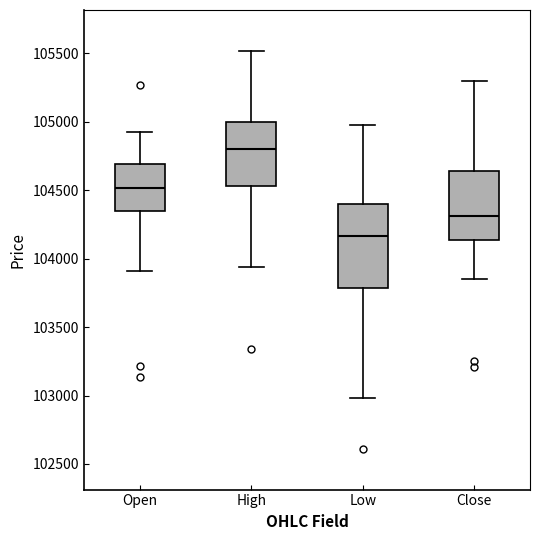

Which box has the lowest median line?

Low